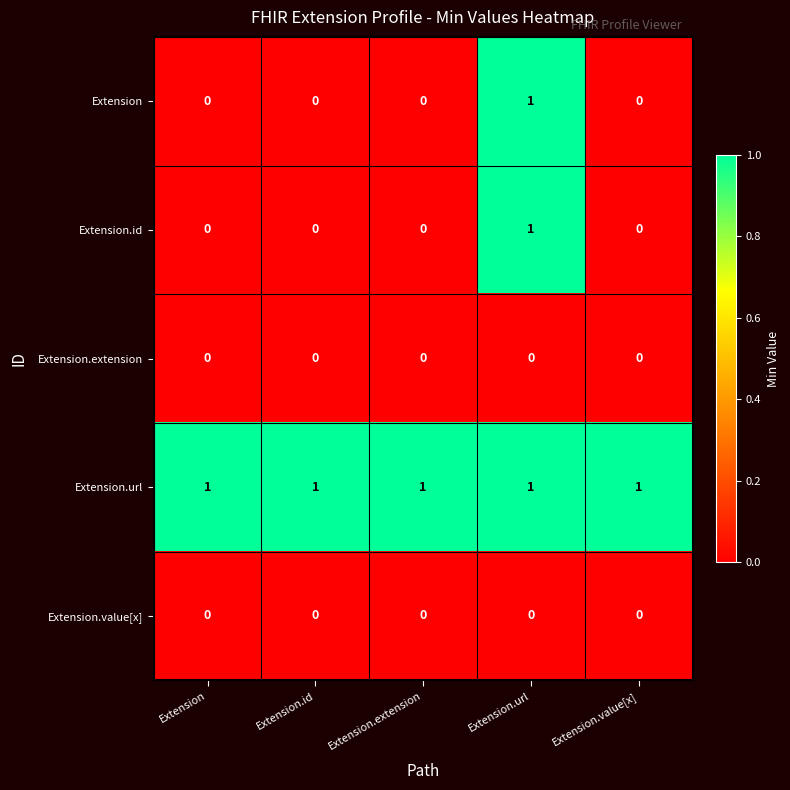

Which series has the largest total across all categories?

Extension.url